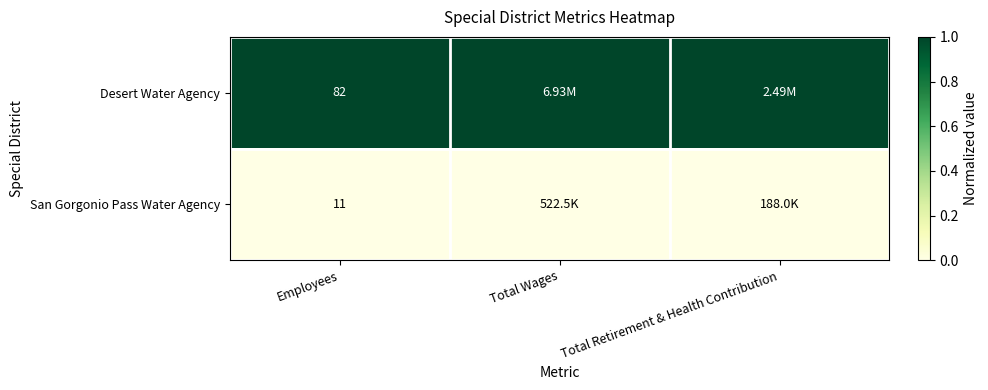

What is the total value across all series at Total Retirement & Health Contribution?

1